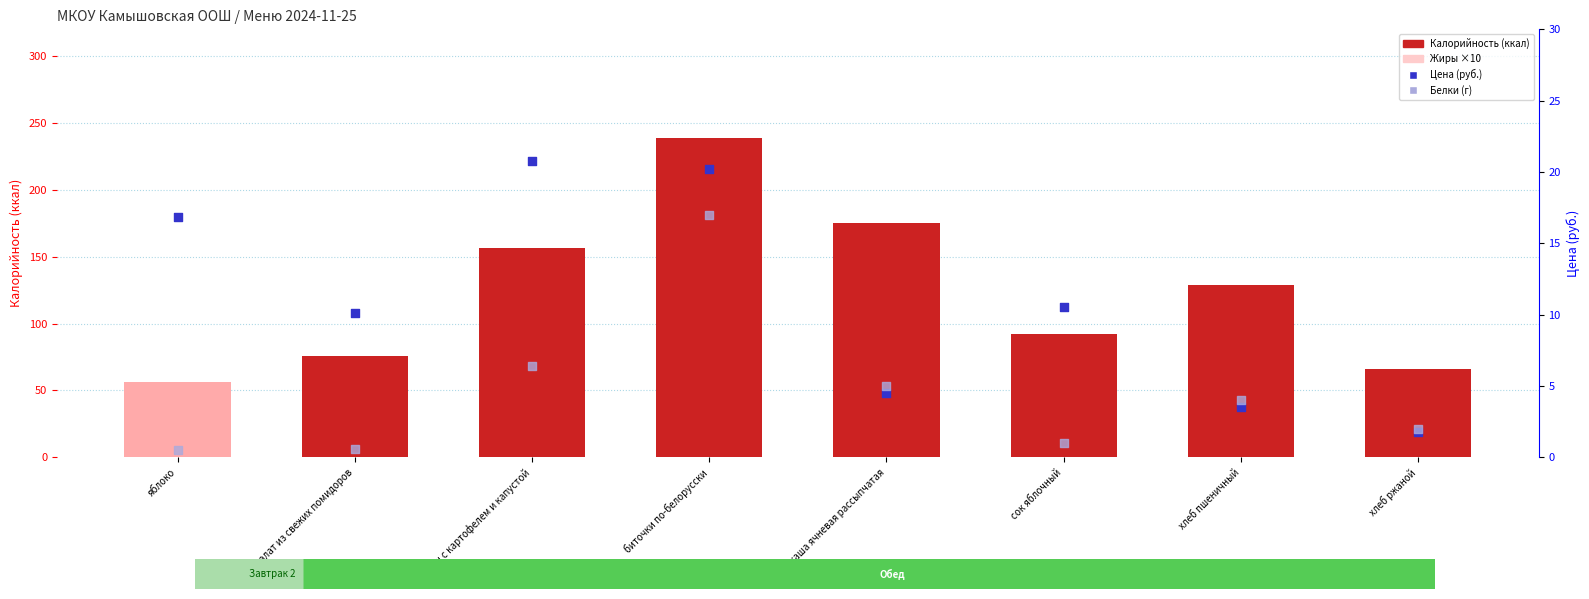

At which category is the sum across all series the highest?

биточки по-белорусски